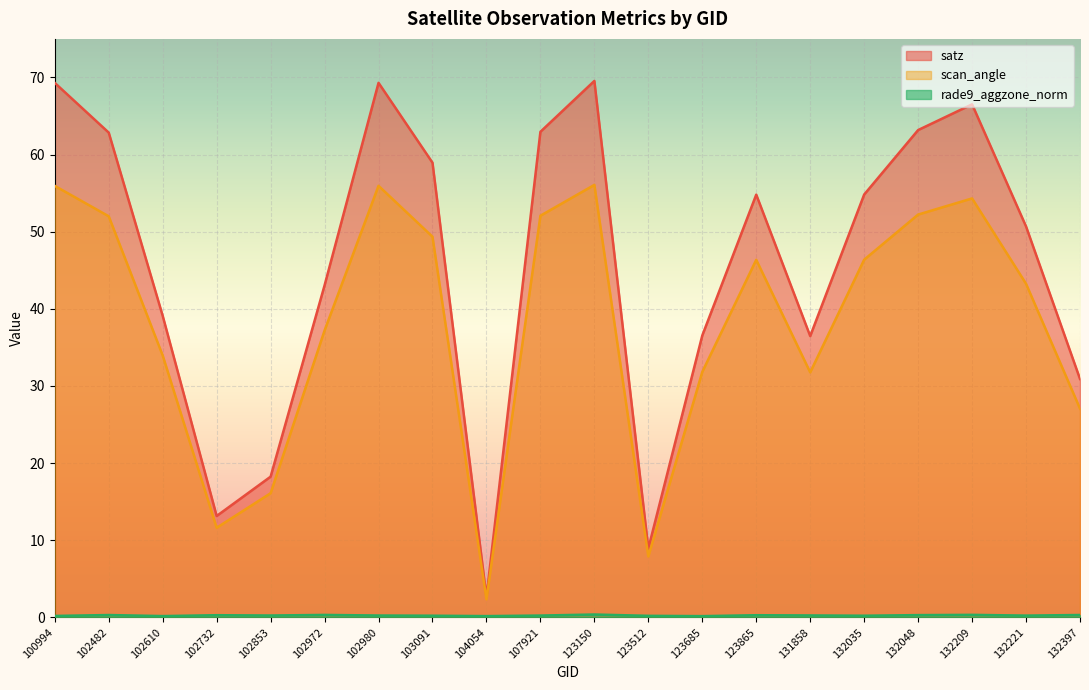

True or false: rade9_aggzone_norm has a value of 0.4 at 123150.

True